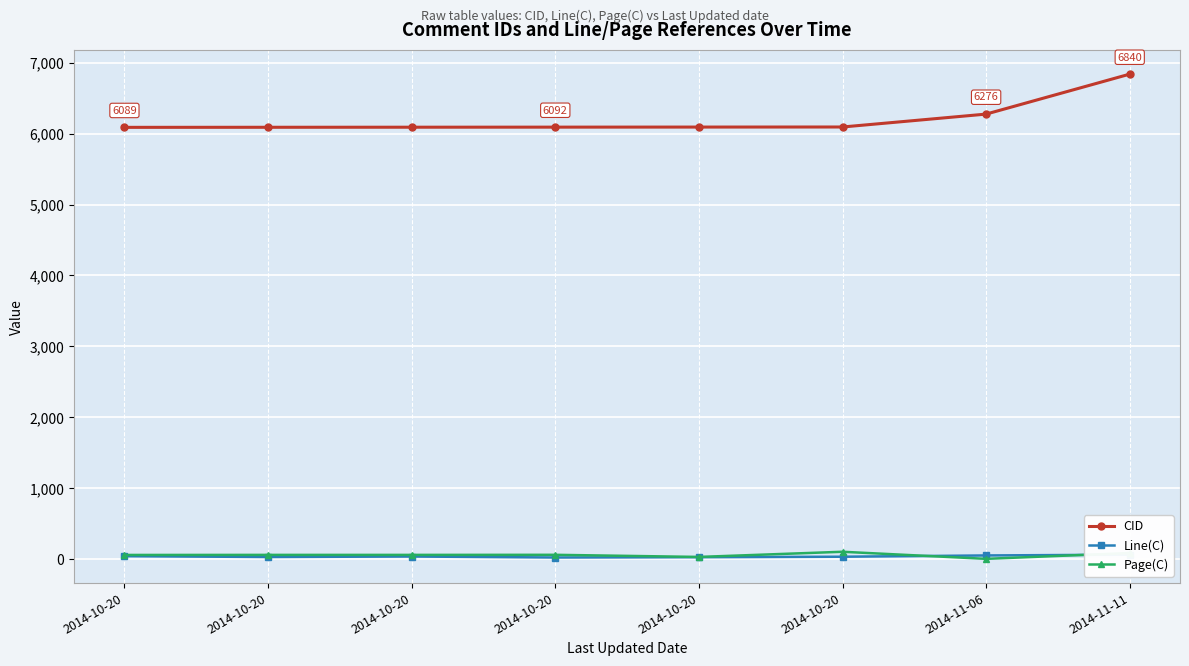

The Page(C) series shows 92 at 2014-10-20. True or false?

False